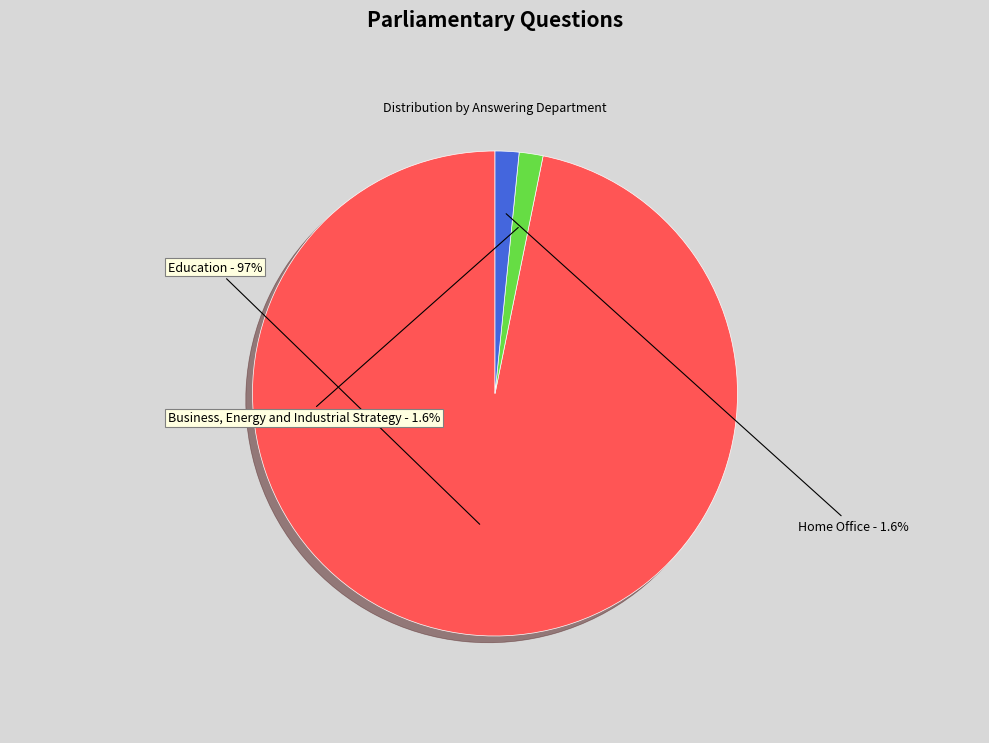

What percentage do Home Office and Education together represent?

98.4%